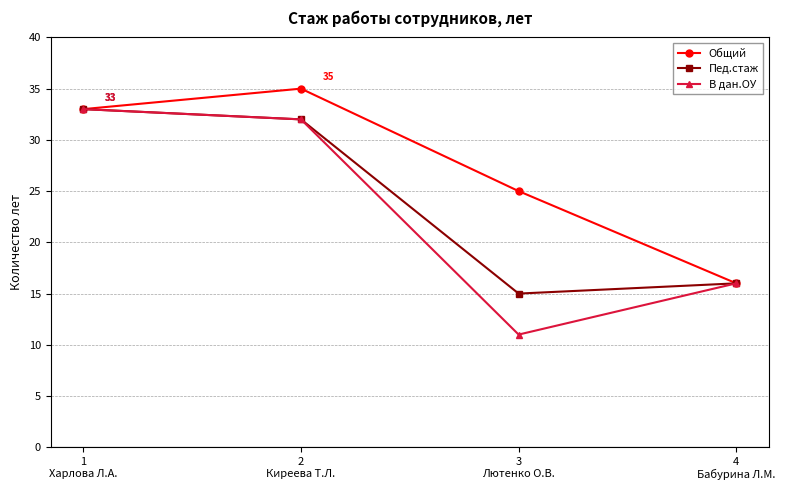

What is the label of the 1st point from the left?

1
Харлова Л.А.